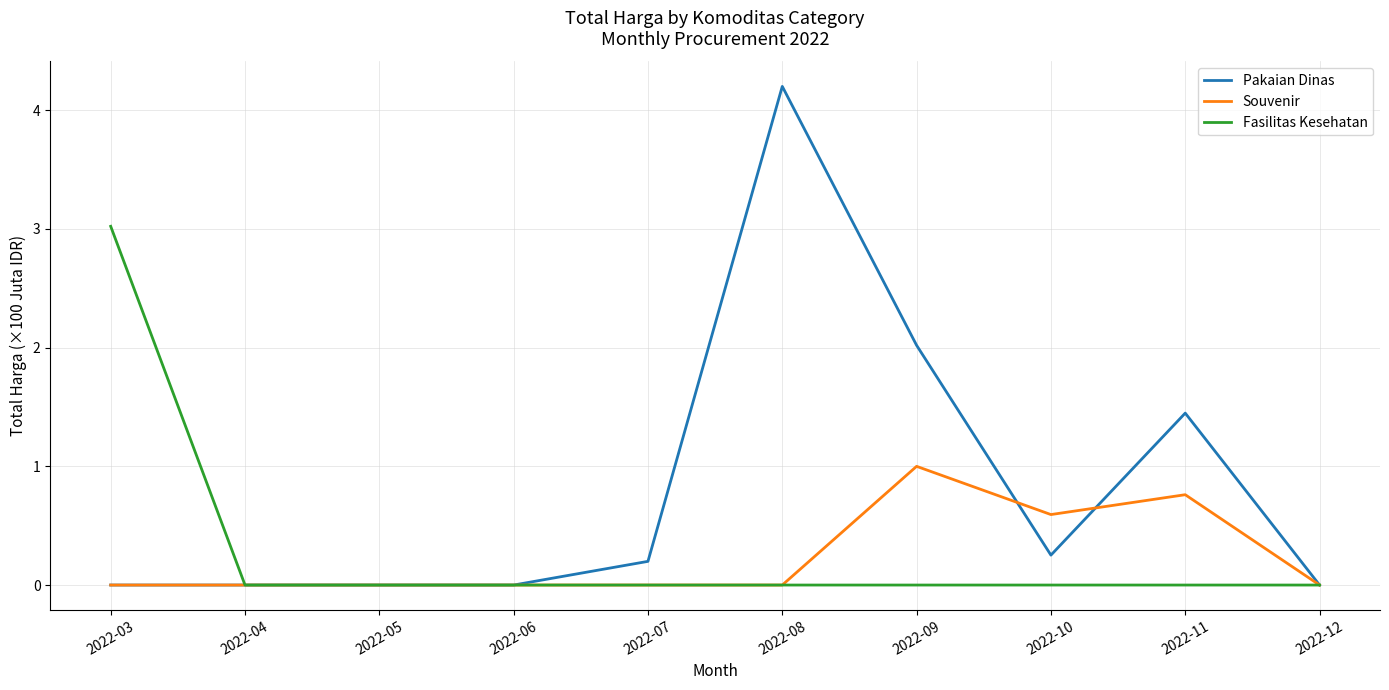

Rank the series by their maximum value, from highest to lowest.

Pakaian Dinas, Fasilitas Kesehatan, Souvenir